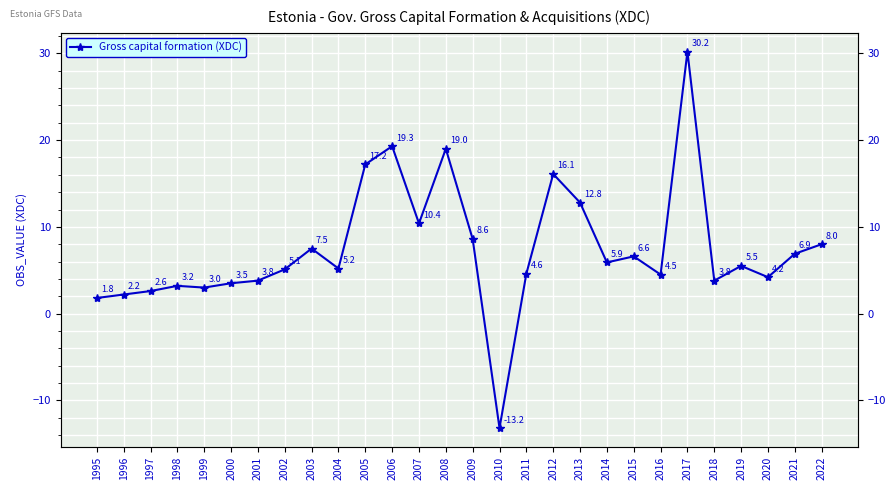

Is it true that the value at 2010 is -13.2?

True